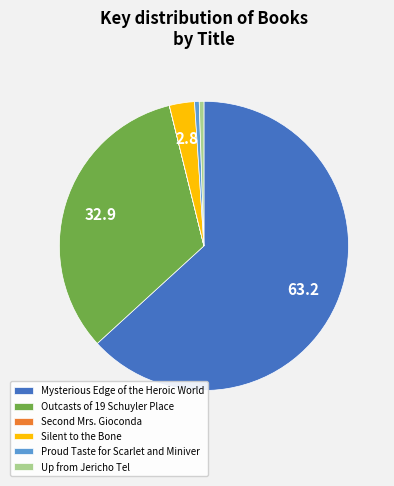

Is it true that Up from Jericho Tel is 1% of the pie?

True